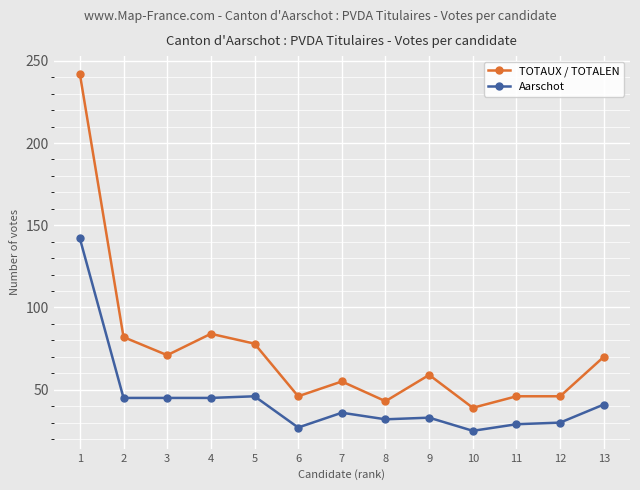

Reading left to right, transcribe all the data shown in this chart.

TOTAUX / TOTALEN: 242	82	71	84	78	46	55	43	59	39	46	46	70
Aarschot: 142	45	45	45	46	27	36	32	33	25	29	30	41